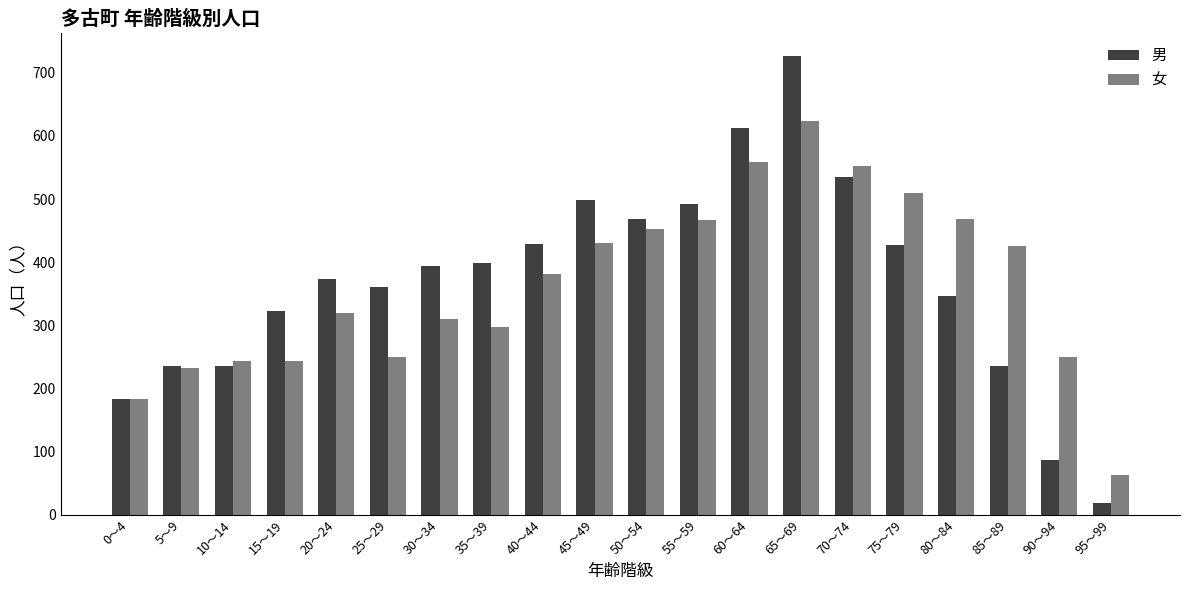

True or false: 女 has a value of 165 at 85～89.

False